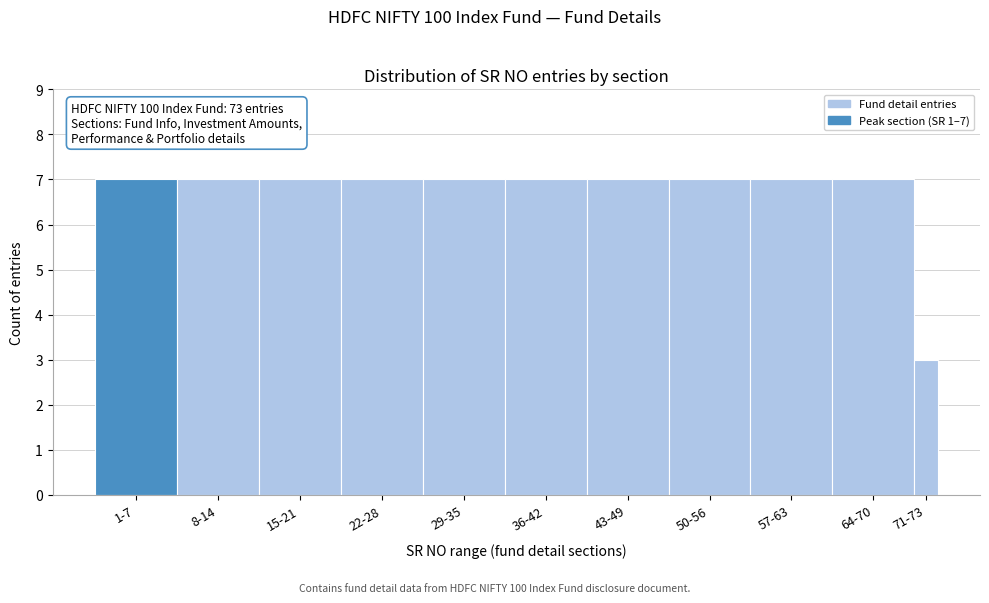

Reading left to right, extract all data points from this chart.

1-7=7	8-14=7	15-21=7	22-28=7	29-35=7	36-42=7	43-49=7	50-56=7	57-63=7	64-70=7	71-73=3